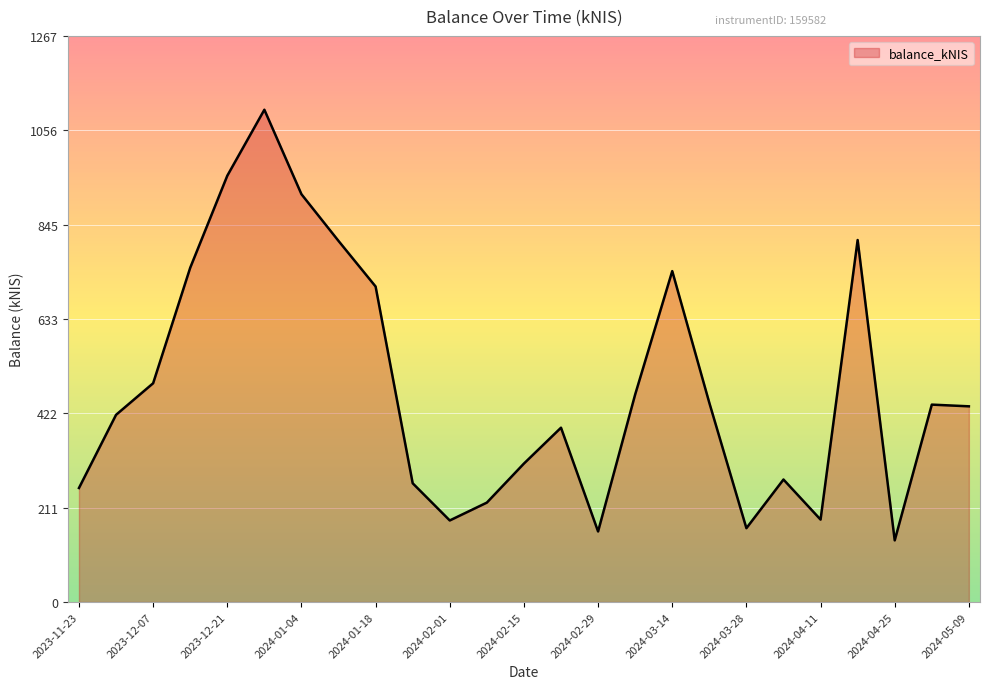

What is the difference between the maximum and minimum values?

963.7